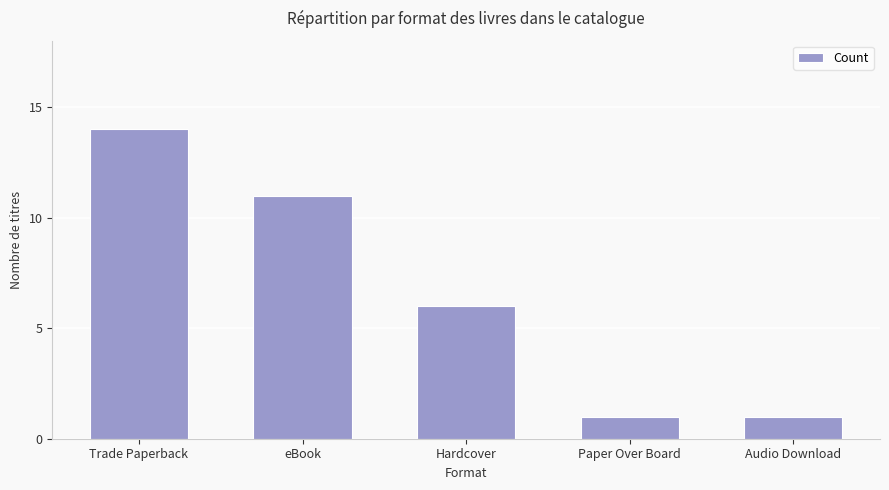

Reading left to right, what are all the values shown in this chart?

14	11	6	1	1